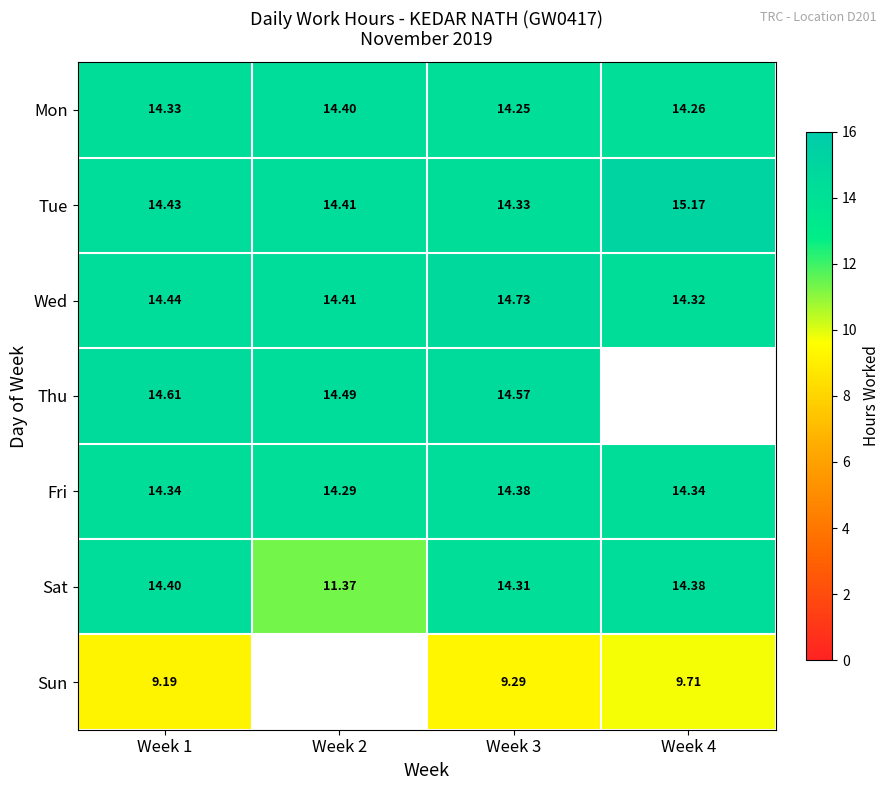

At which category does the chart reach its minimum across all series?

Week 1